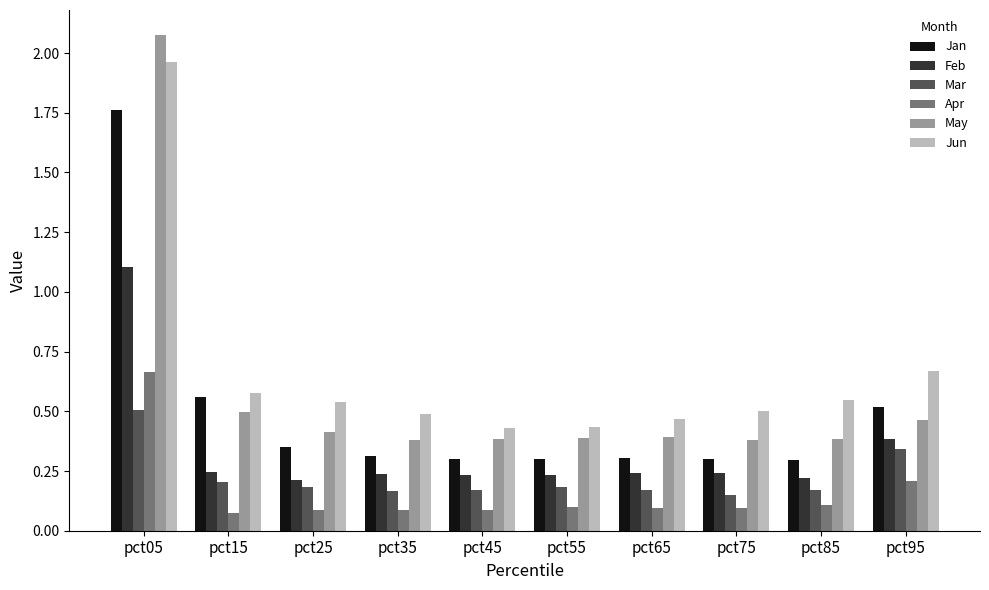

Which series has the largest total across all categories?

Jun